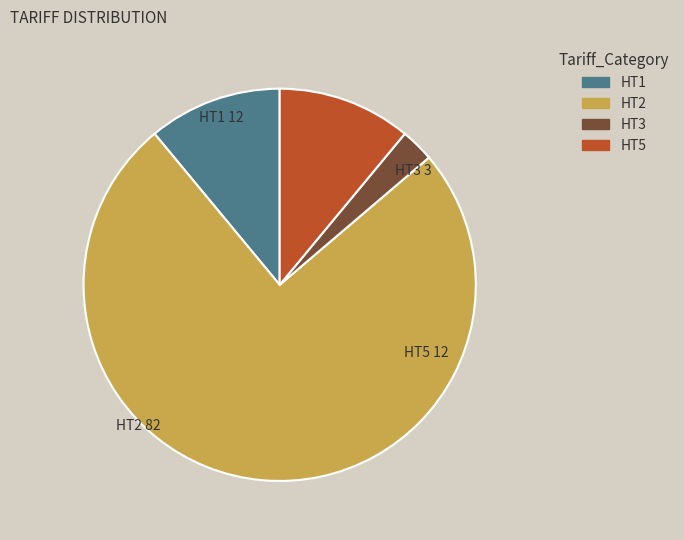

Which category accounts for the majority?

HT2